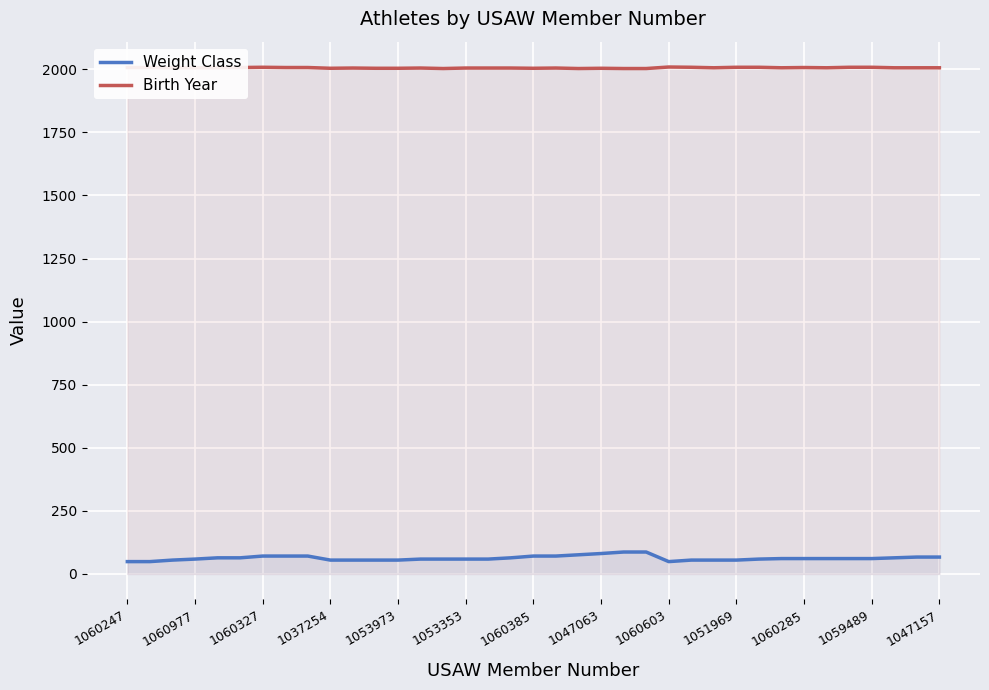

In Birth Year, how many points are lower than both neighbors (excluding endpoints)?

7